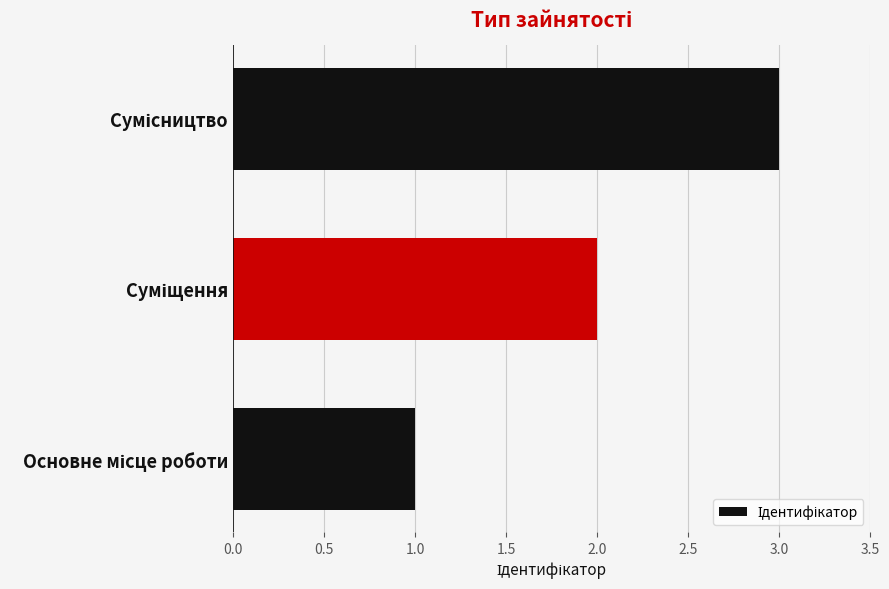

How many values are below 2?

1